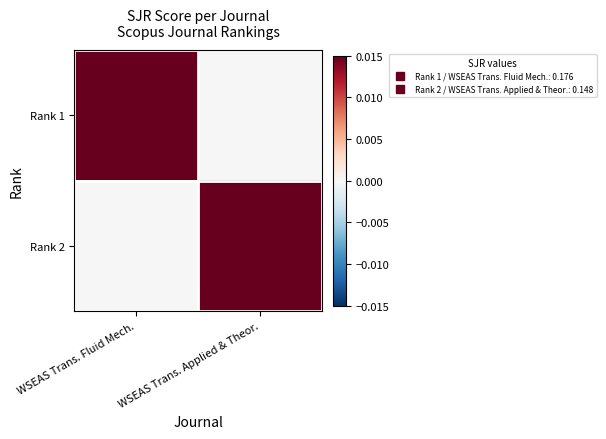

Which has a higher value, WSEAS Trans. Applied & Theor. or WSEAS Trans. Fluid Mech.?

WSEAS Trans. Fluid Mech.